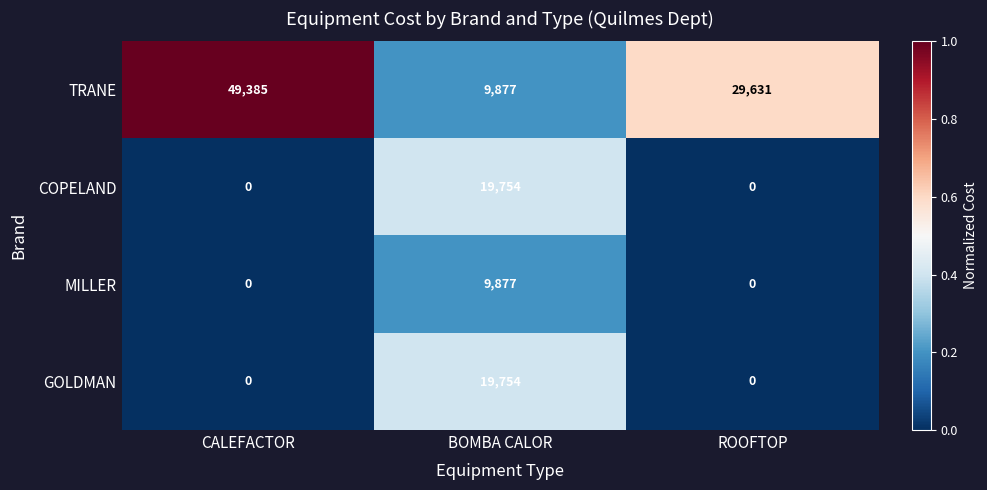

How many distinct data groups are displayed?

4